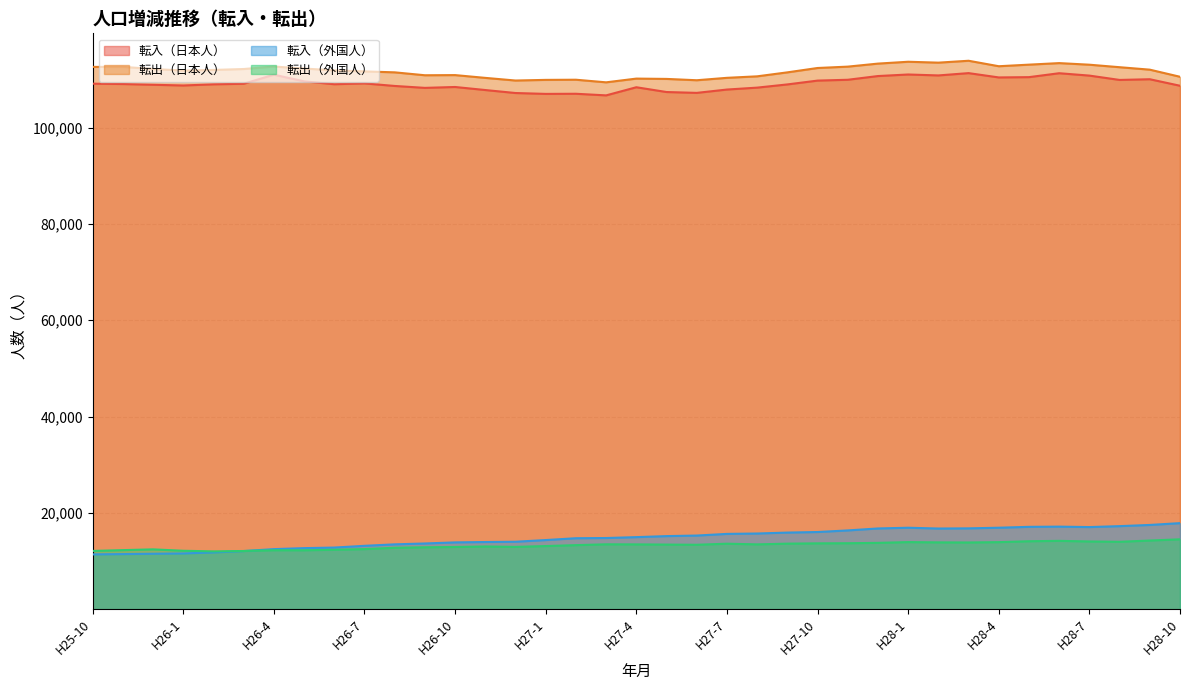

Is it true that 転入（日本人） equals 109916 at H28-8?

True